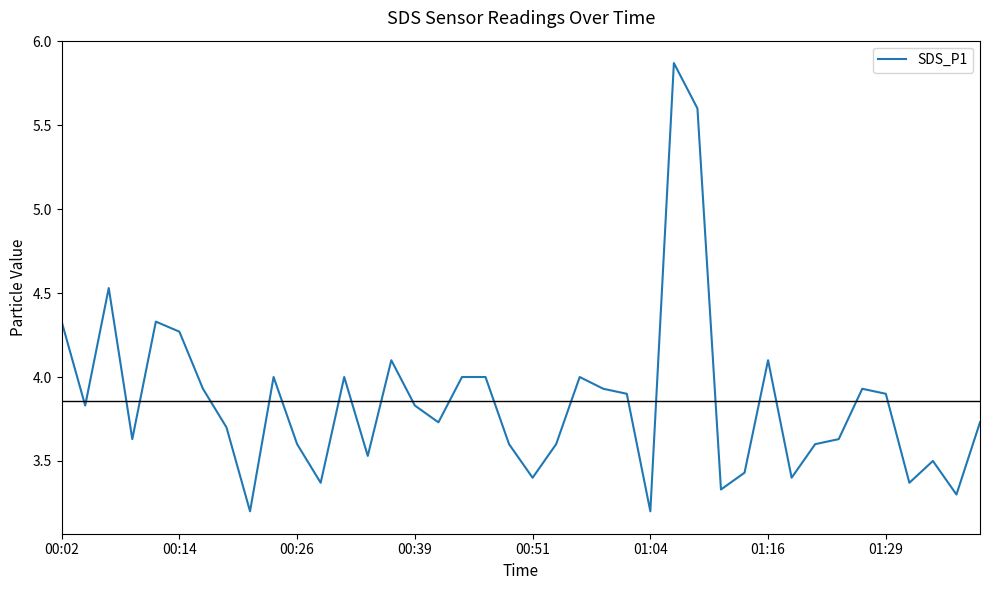

What is the minimum value shown in the chart?

3.2